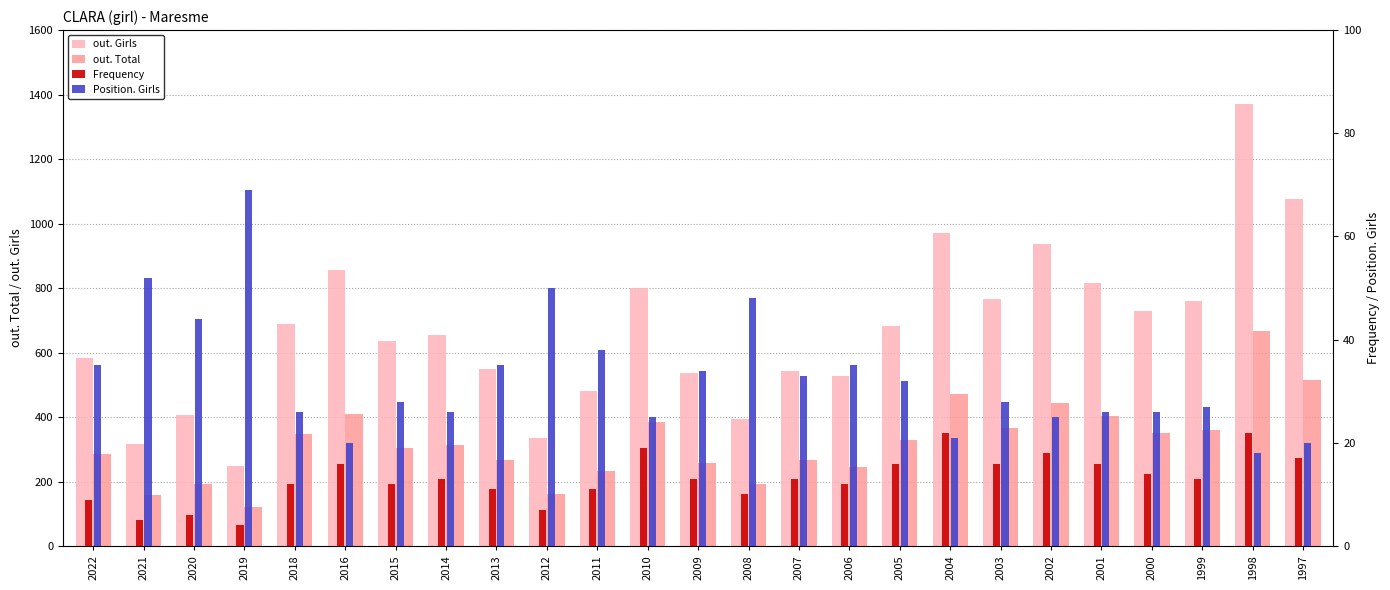

True or false: out. Total has a value of 262 at 2016.

False